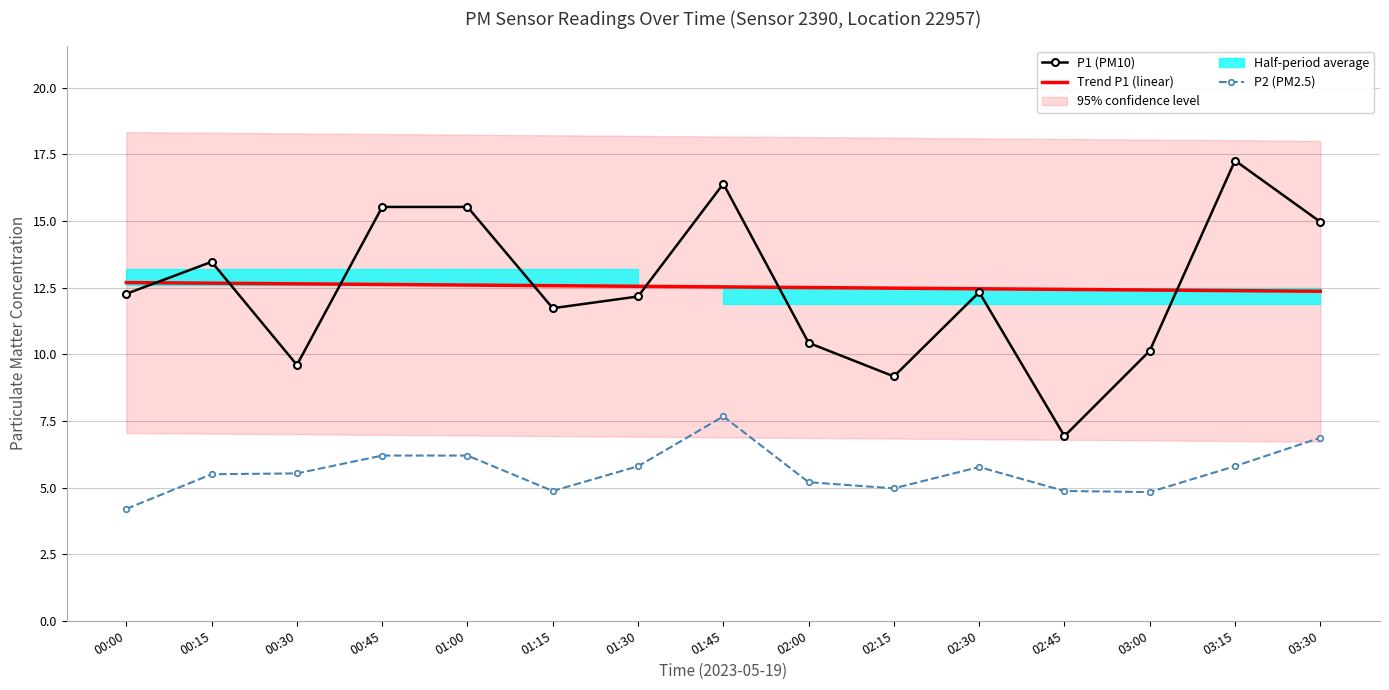

At which category is the sum across all series the highest?

01:45